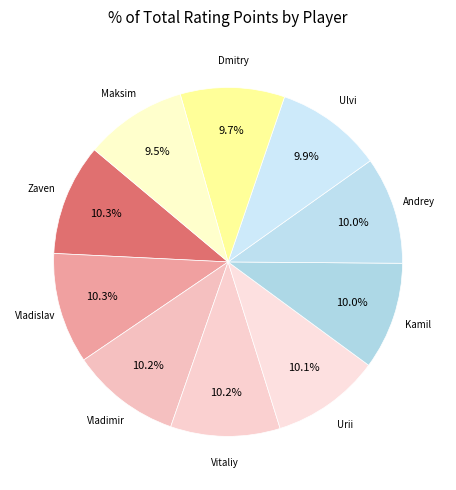

Count the number of slices in the pie.

10